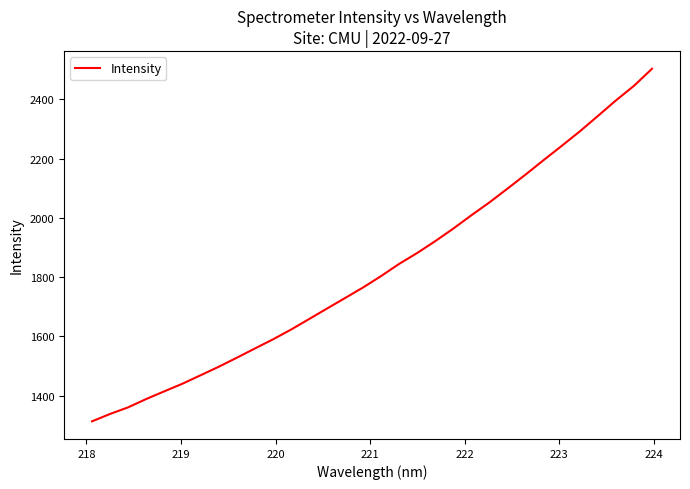

What is the greatest value displayed?

2503.1